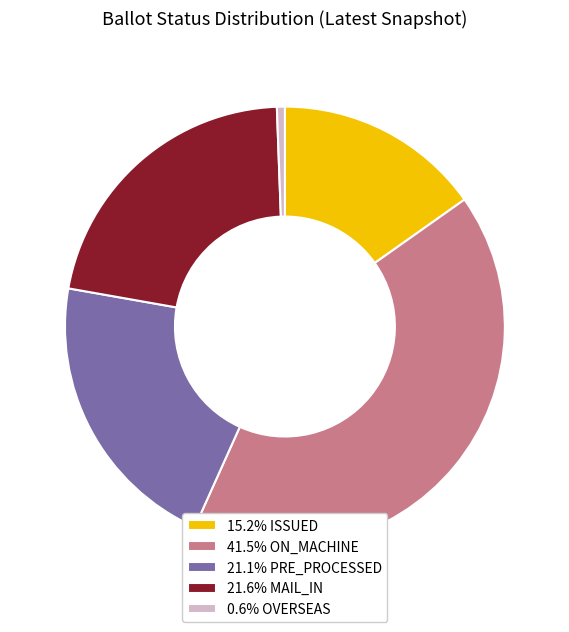

Approximately how many times larger is the value at 21.6% MAIL_IN compared to 21.1% PRE_PROCESSED?

1.0